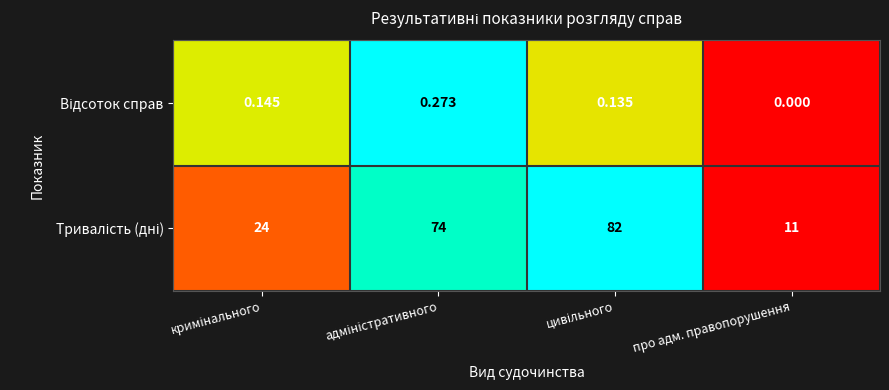

Which label corresponds to the smallest value in the chart?

про адм. правопорушення